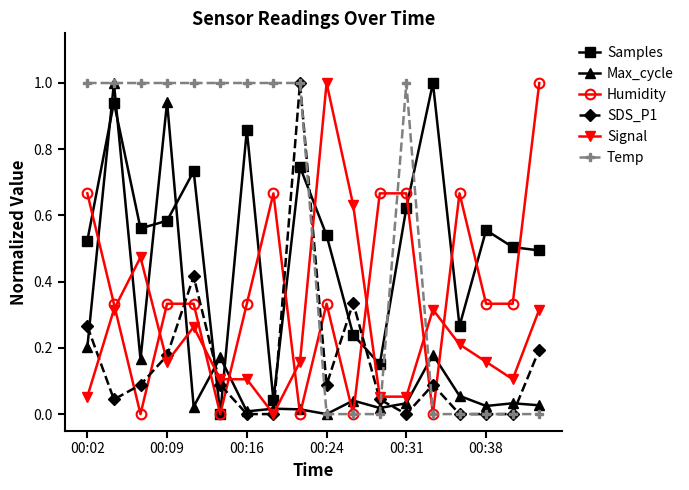

What is the value of the Temp point at the 6th from the left?

1.0